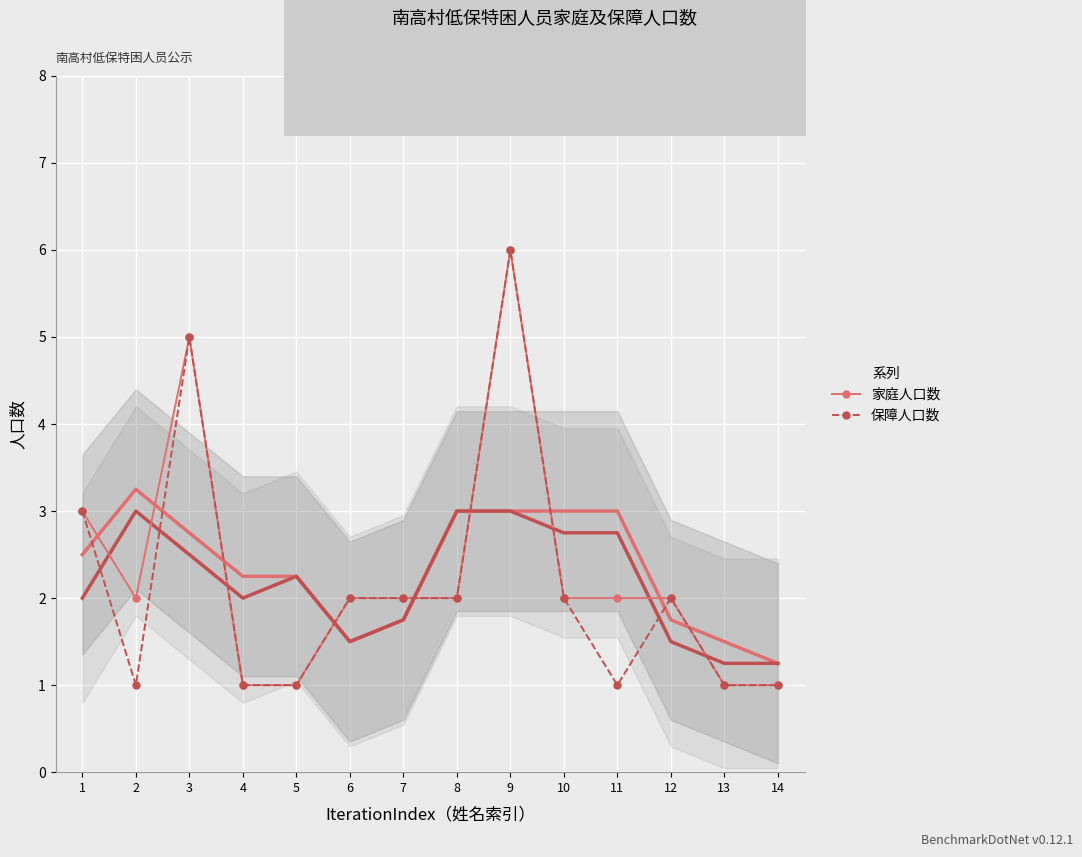

Between 5 and 11, which series saw the biggest shift?

家庭人口数